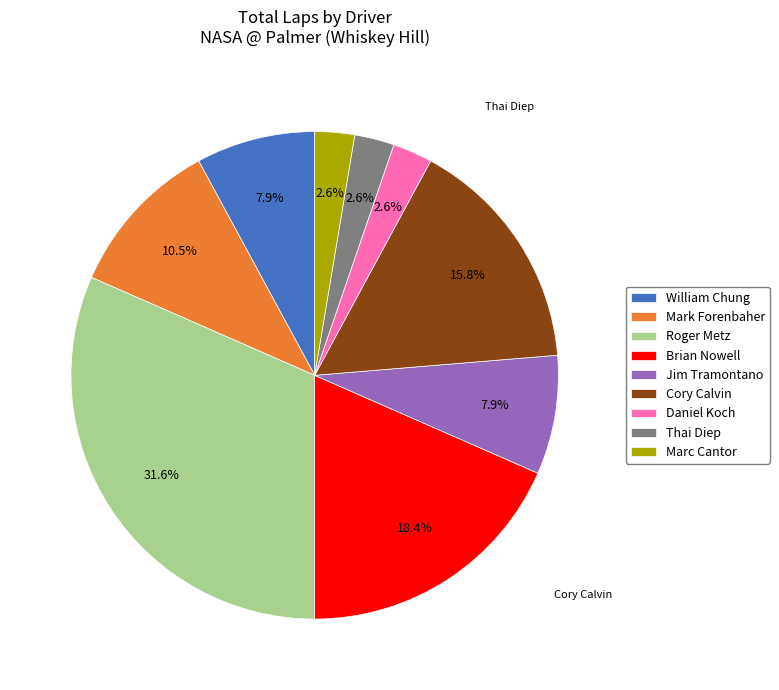

How many slices are in this pie chart?

9